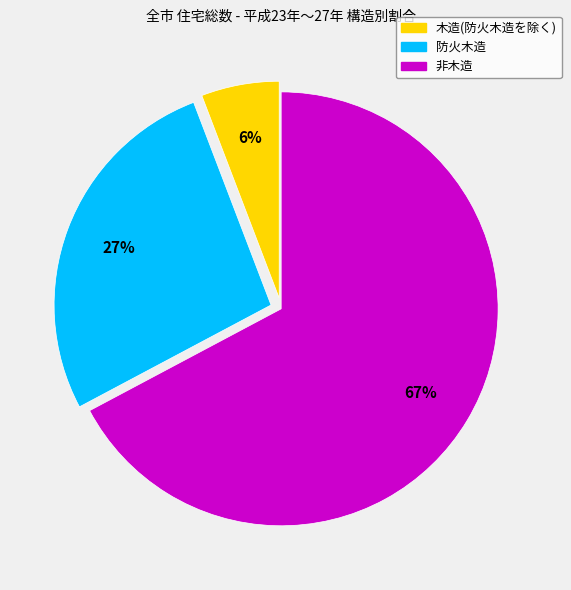

Rank the categories by value from highest to lowest.

非木造, 防火木造, 木造(防火木造を除く)